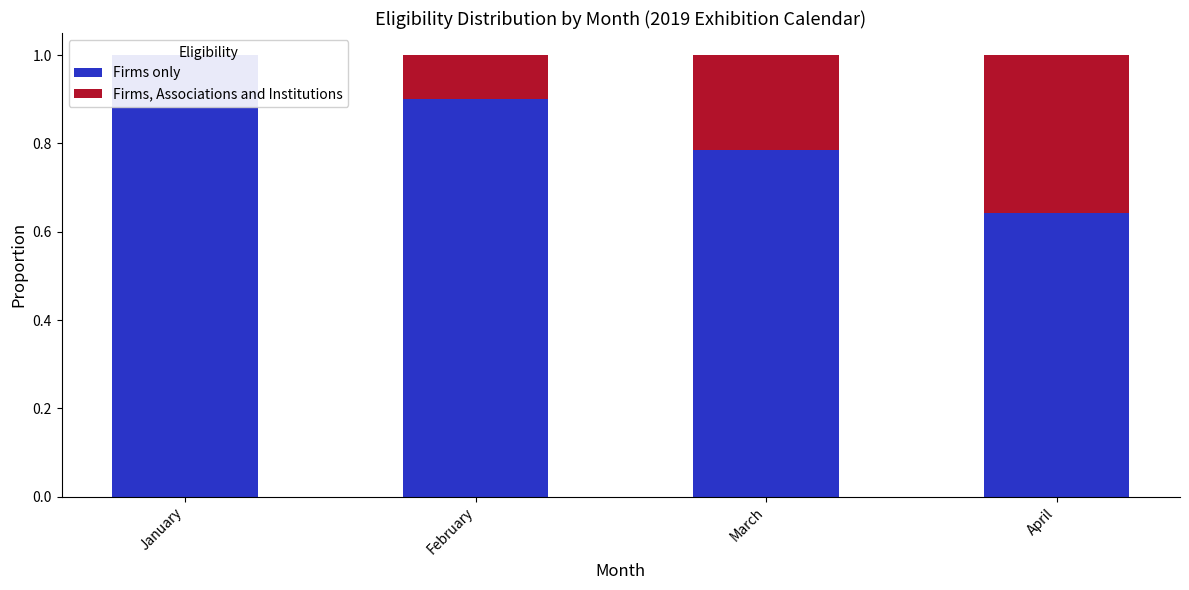

Read the Firms, Associations and Institutions value at April.

0.4